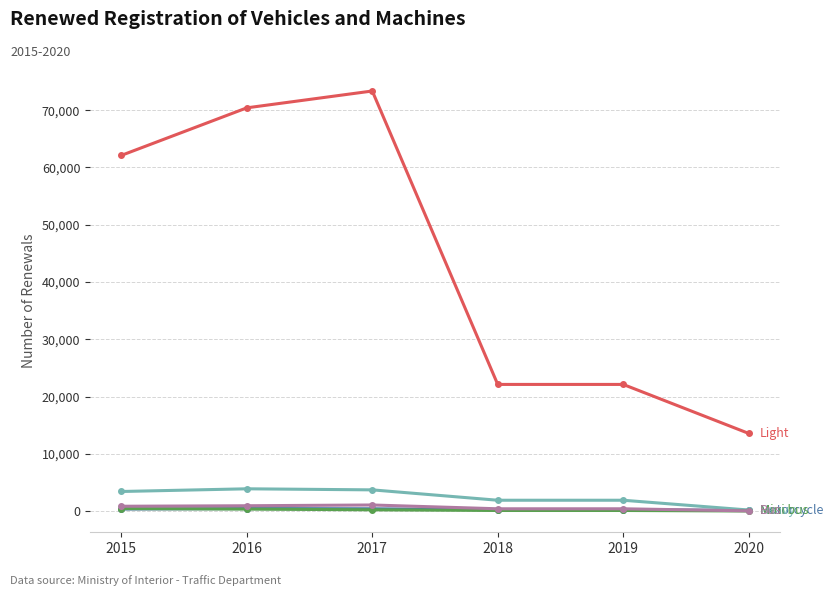

What is the greatest value displayed?

73357